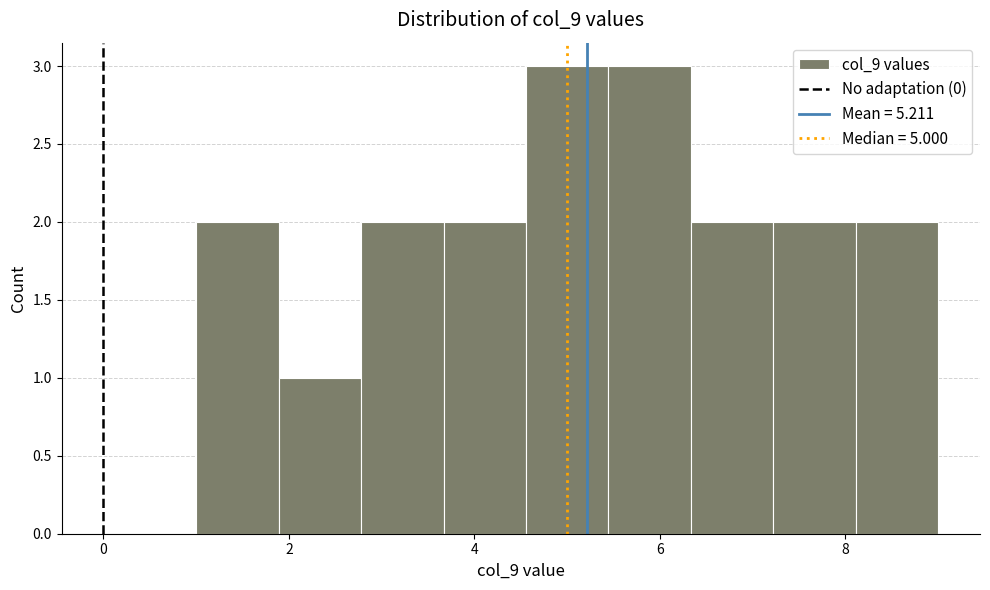

How tall is the bar that spans 1.8 to 2.8 on the x-axis? Neither the bar edges nor the heights are printed on the chart, so give them approximately, as read against the axes.

1